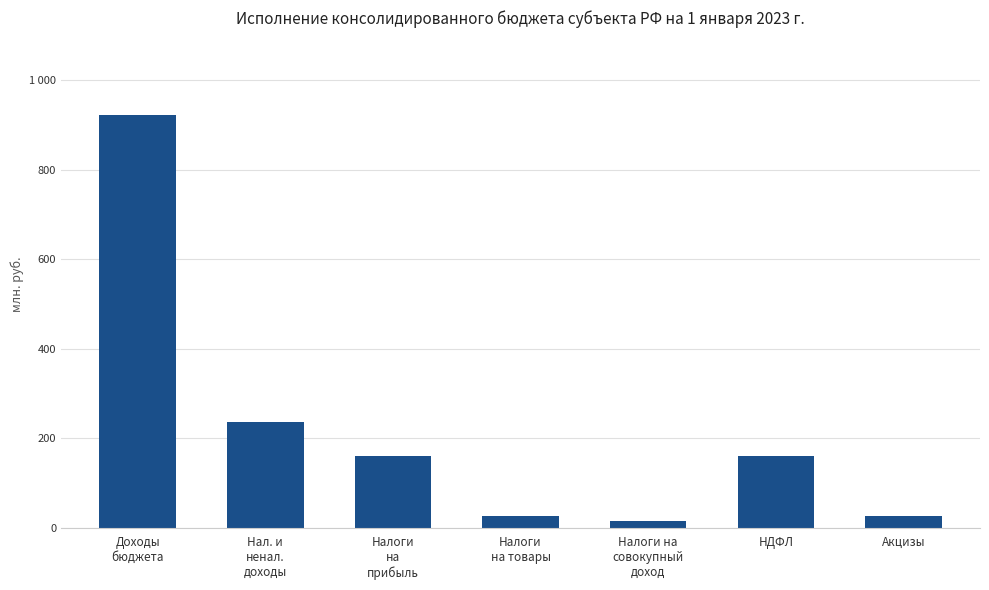

Does the chart contain any negative values?

No